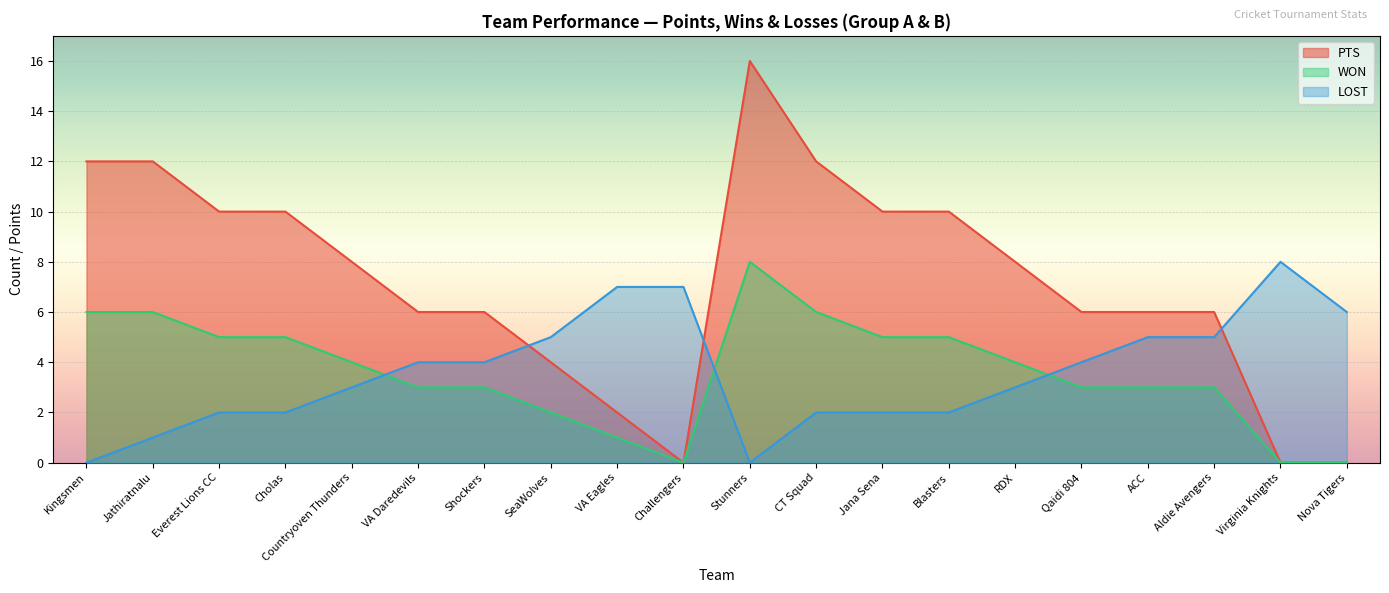

How many times do LOST and WON cross each other?

3